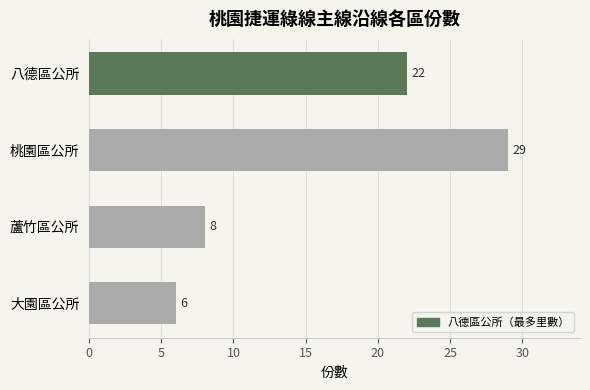

List the labels in order of value, largest first.

桃園區公所, 八德區公所, 蘆竹區公所, 大園區公所